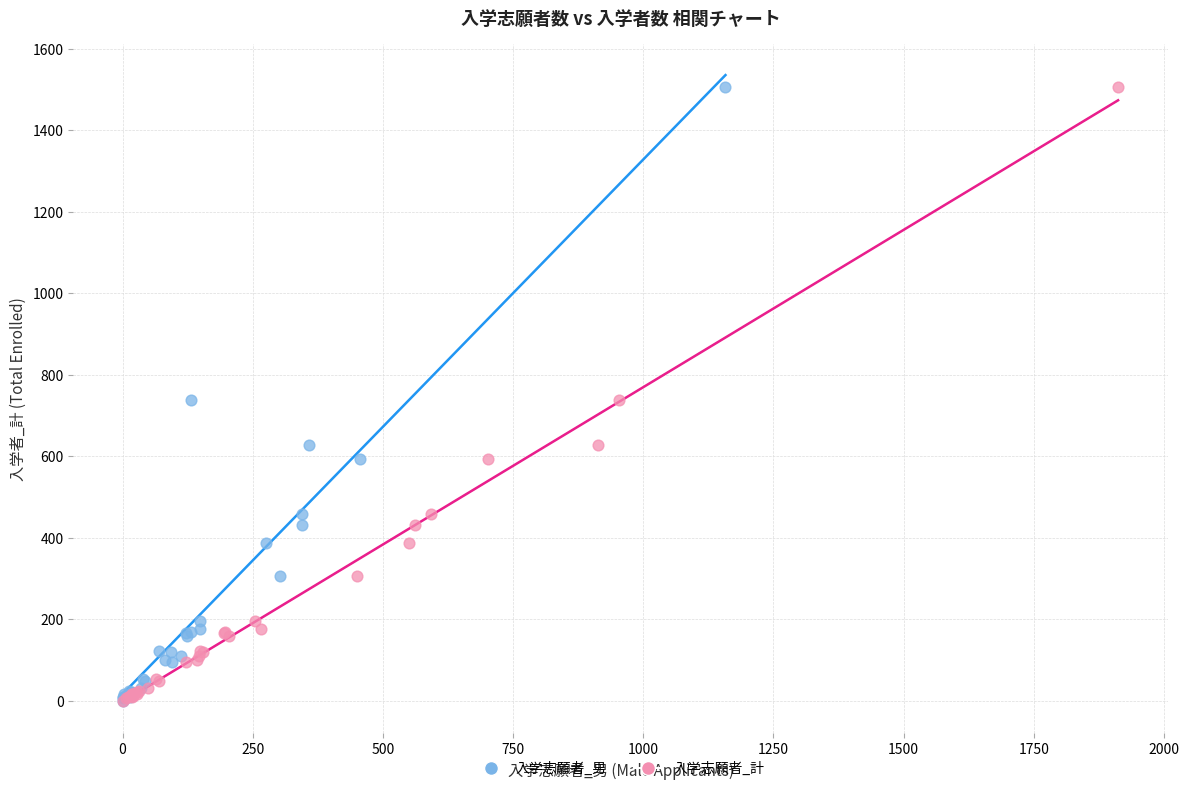

What are all the series names shown in the legend?

入学志願者_男, 入学志願者_計